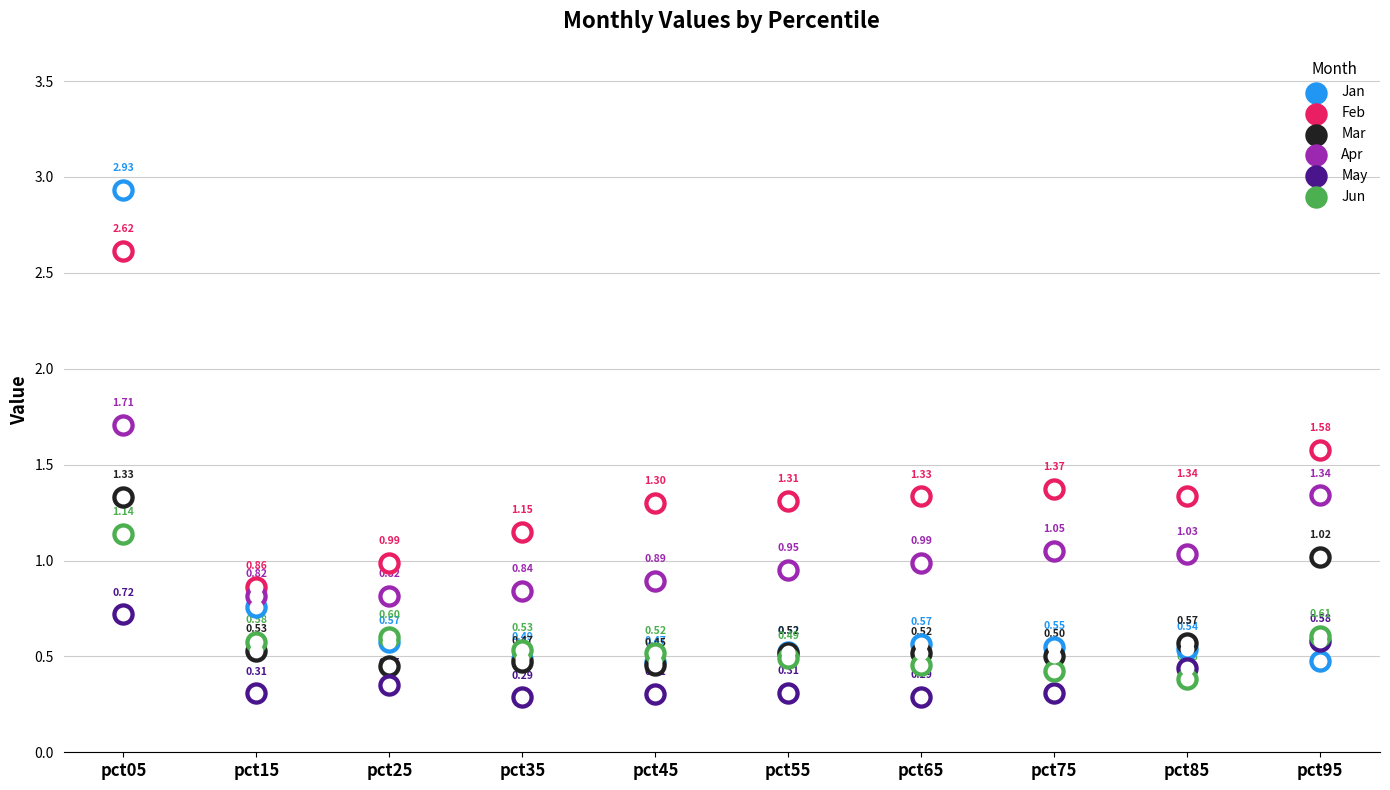

What are all the series names shown in the legend?

Jan, Feb, Mar, Apr, May, Jun